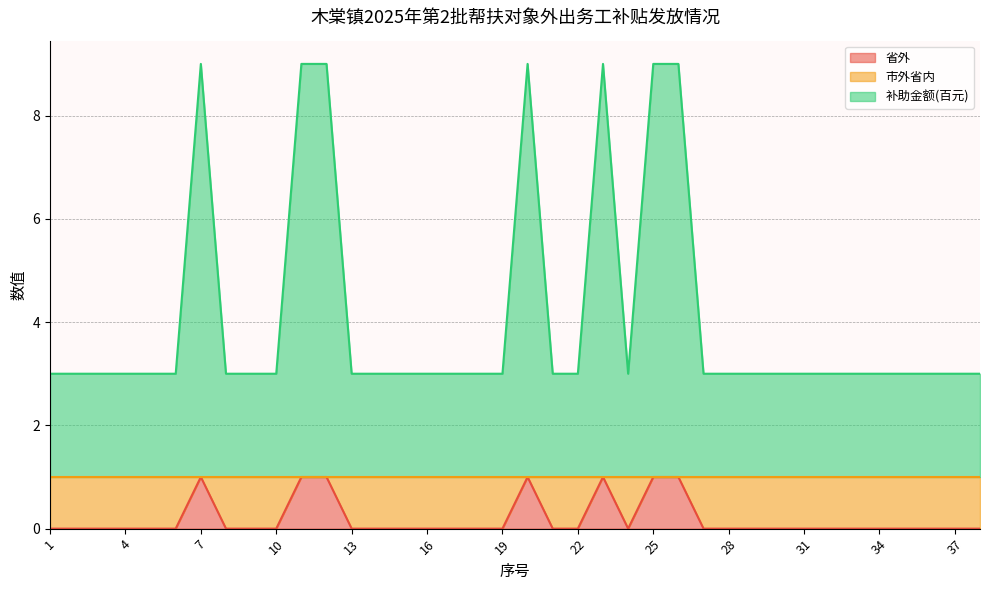

Which has a higher value, 15 or 29?

15